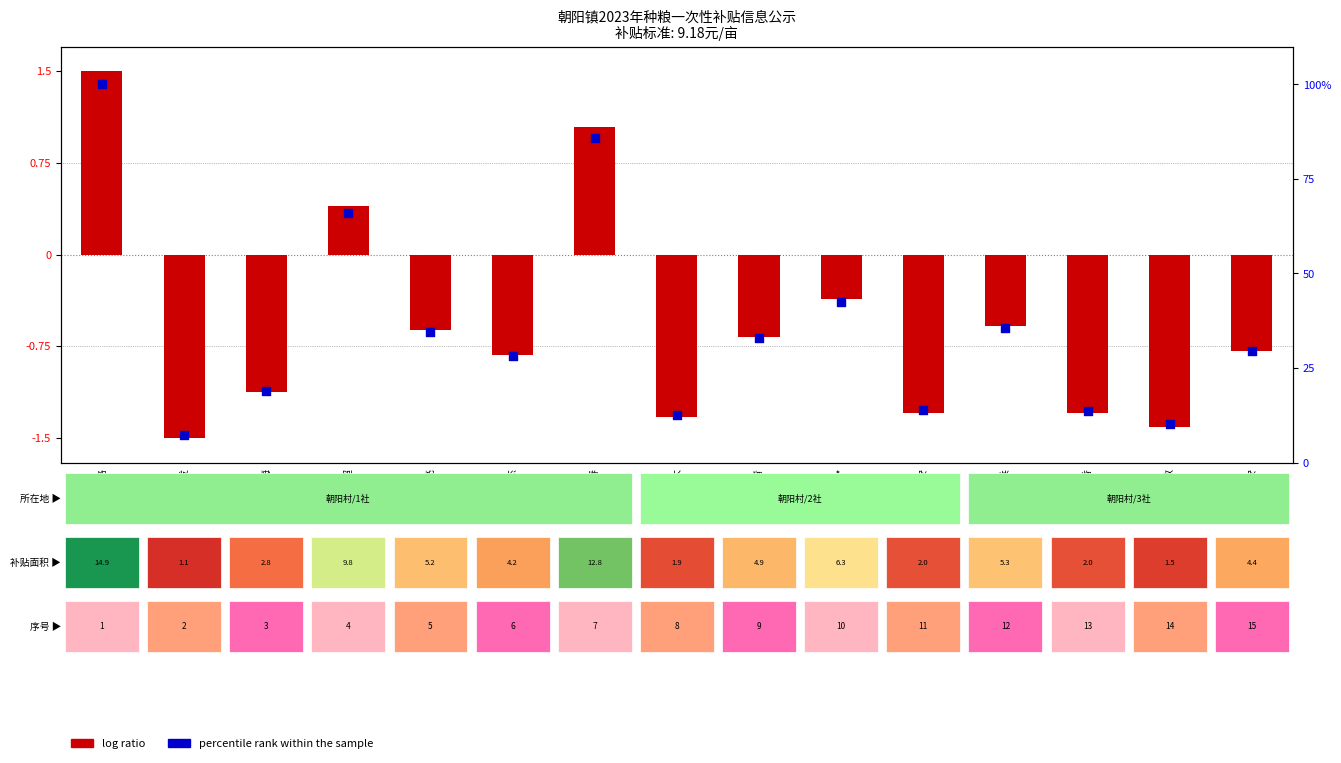

What are all the series names shown in the legend?

log ratio, percentile rank within the sample